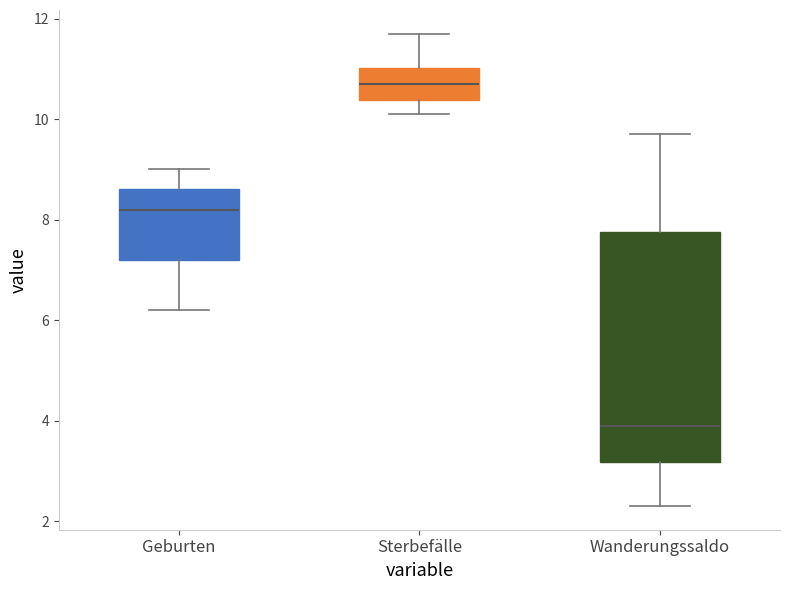

Comparing the boxes themselves (not the whiskers), which one is the tallest?

Wanderungssaldo